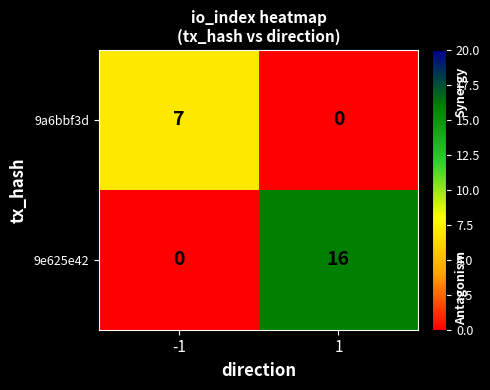

The value of 9a6bbf3d at -1 is 4. True or false?

False